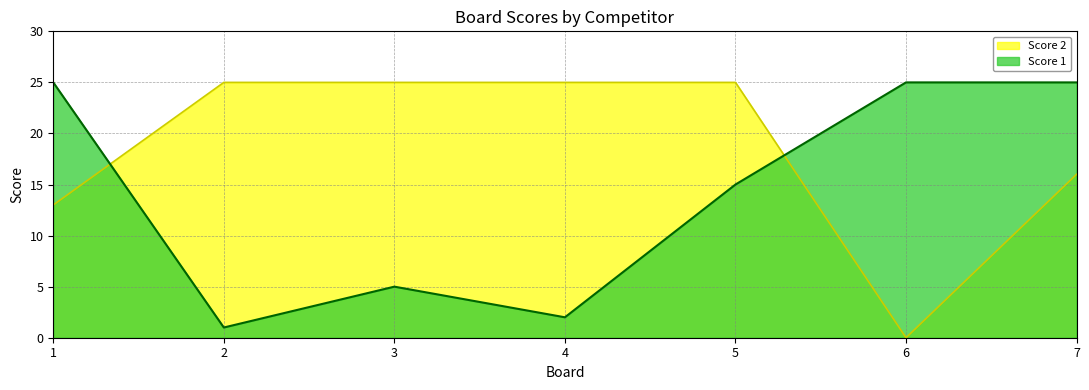

At which label does Score 1 first exceed 15?

1